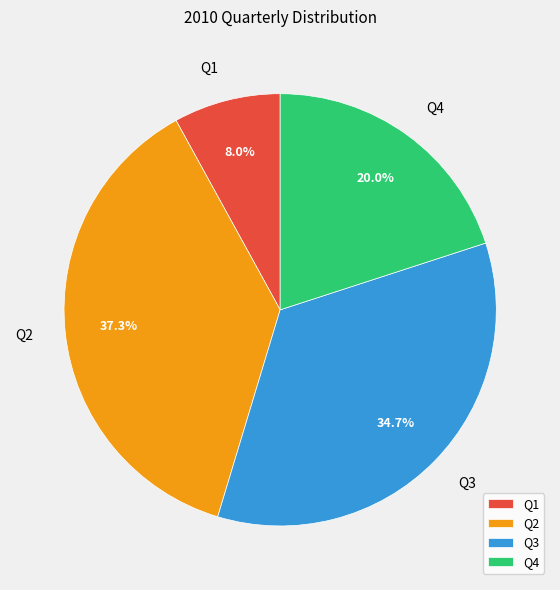

True or false: Q2 accounts for 37% of the total.

True